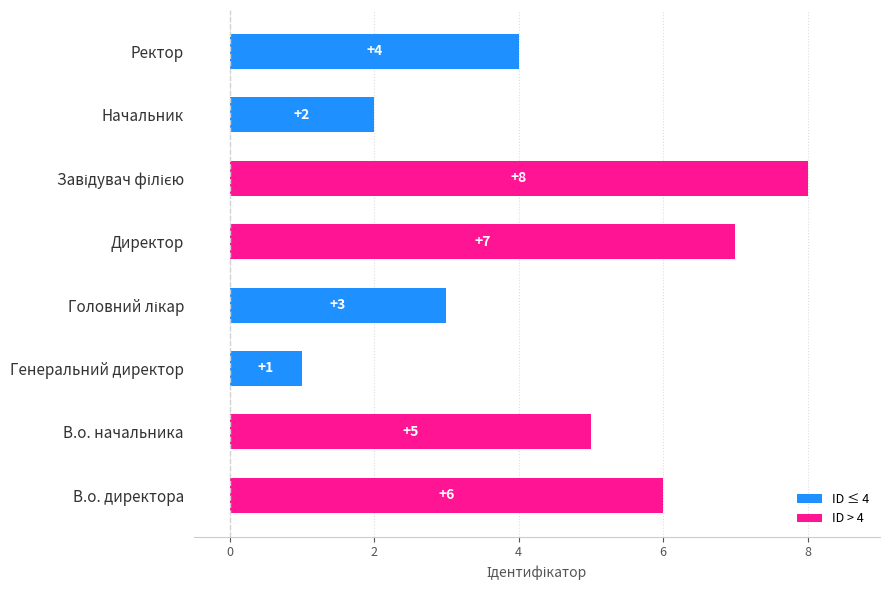

The value at Генеральний директор is 1. True or false?

True